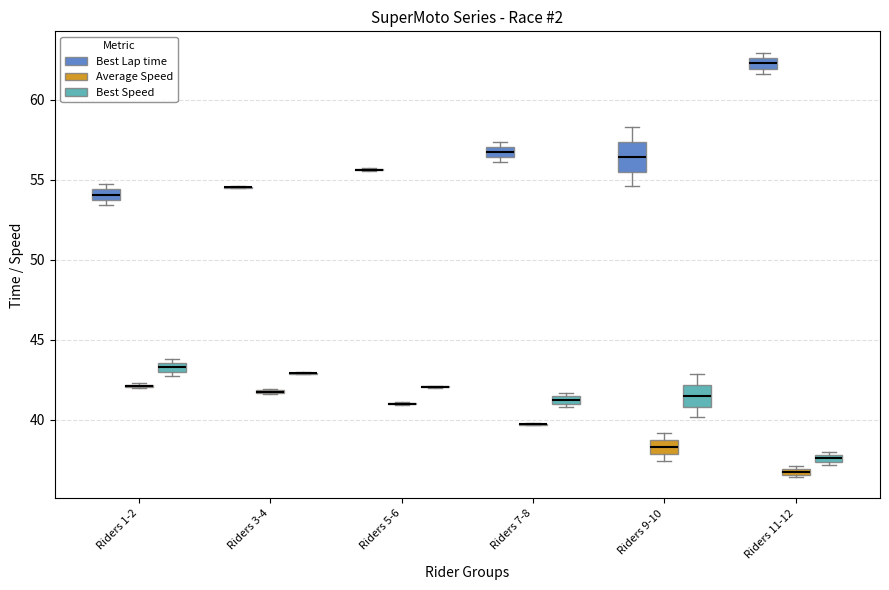

Where is the upper edge of the box for Riders 1-2 (Best Speed) on the y-axis? The values are not printed on the chart, so give them approximately, as read against the axis.

43.5